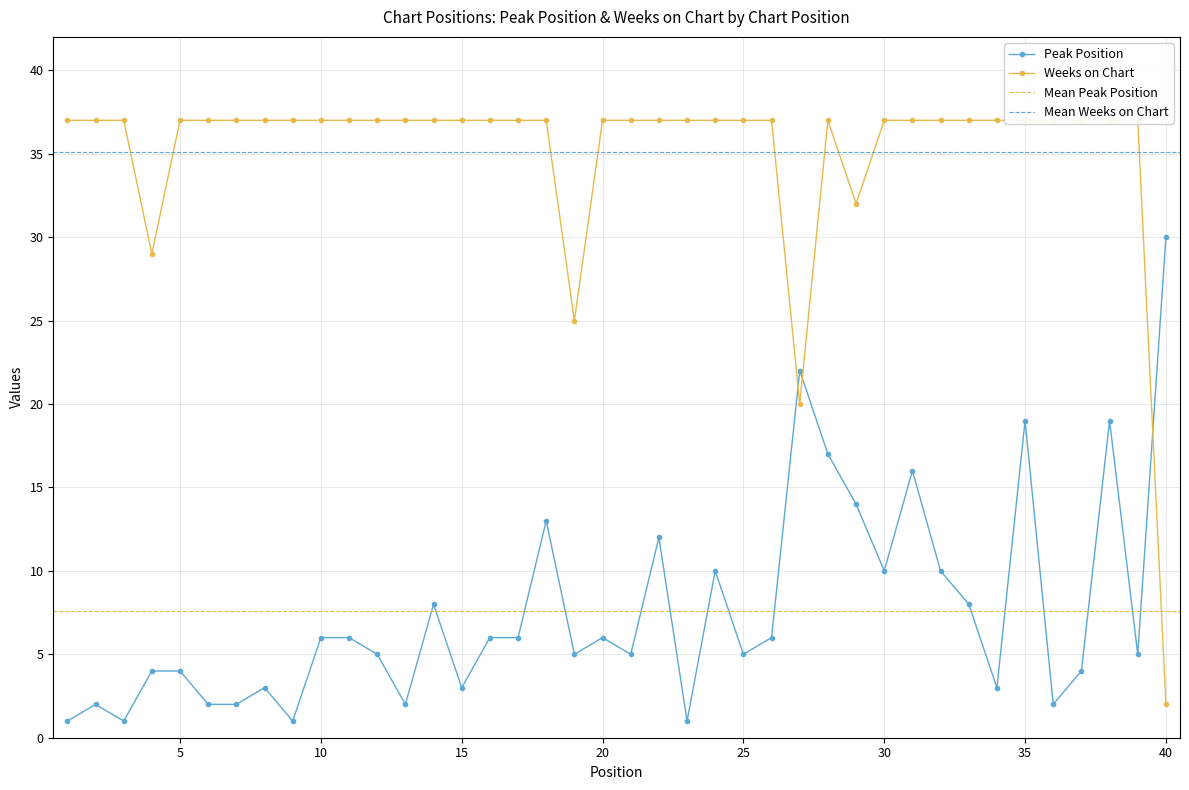

Which category has the lowest value in the Peak Position series?

1